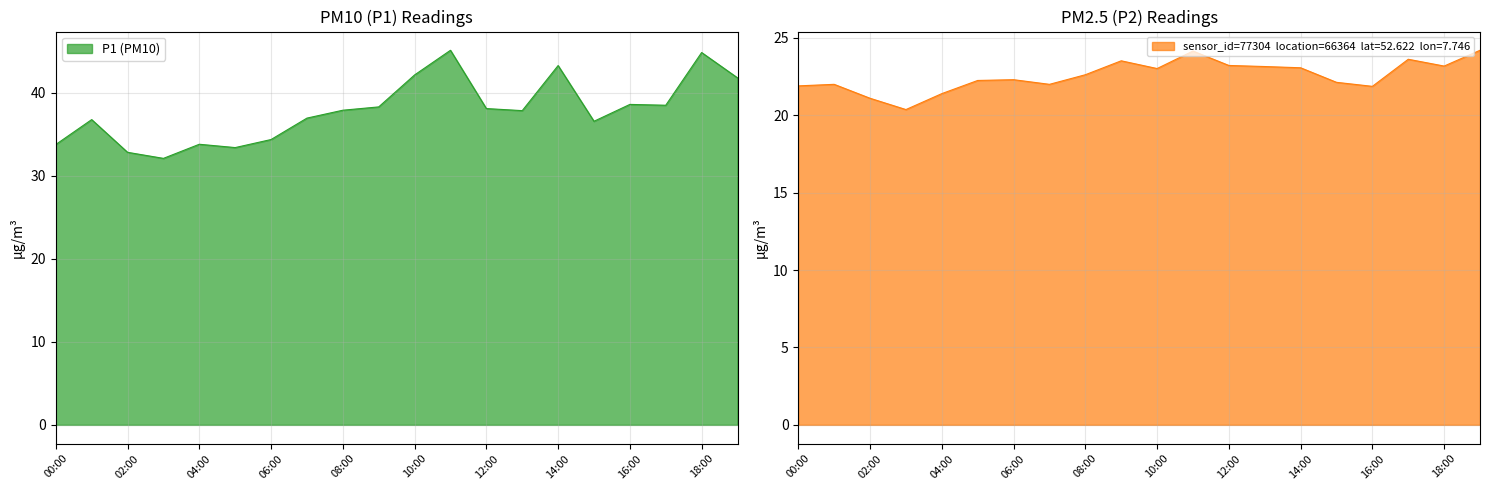

Which category has the lowest value in the P2 series?

03:00